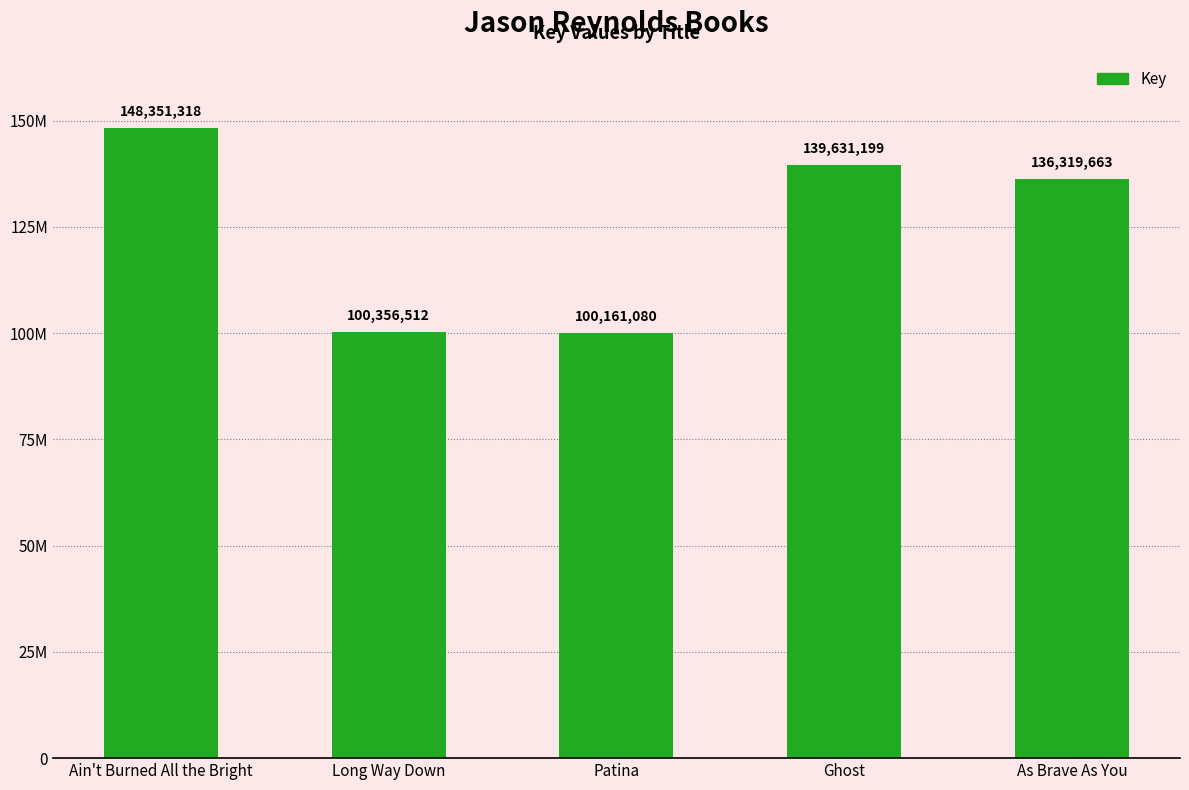

Are the bars horizontal?

No